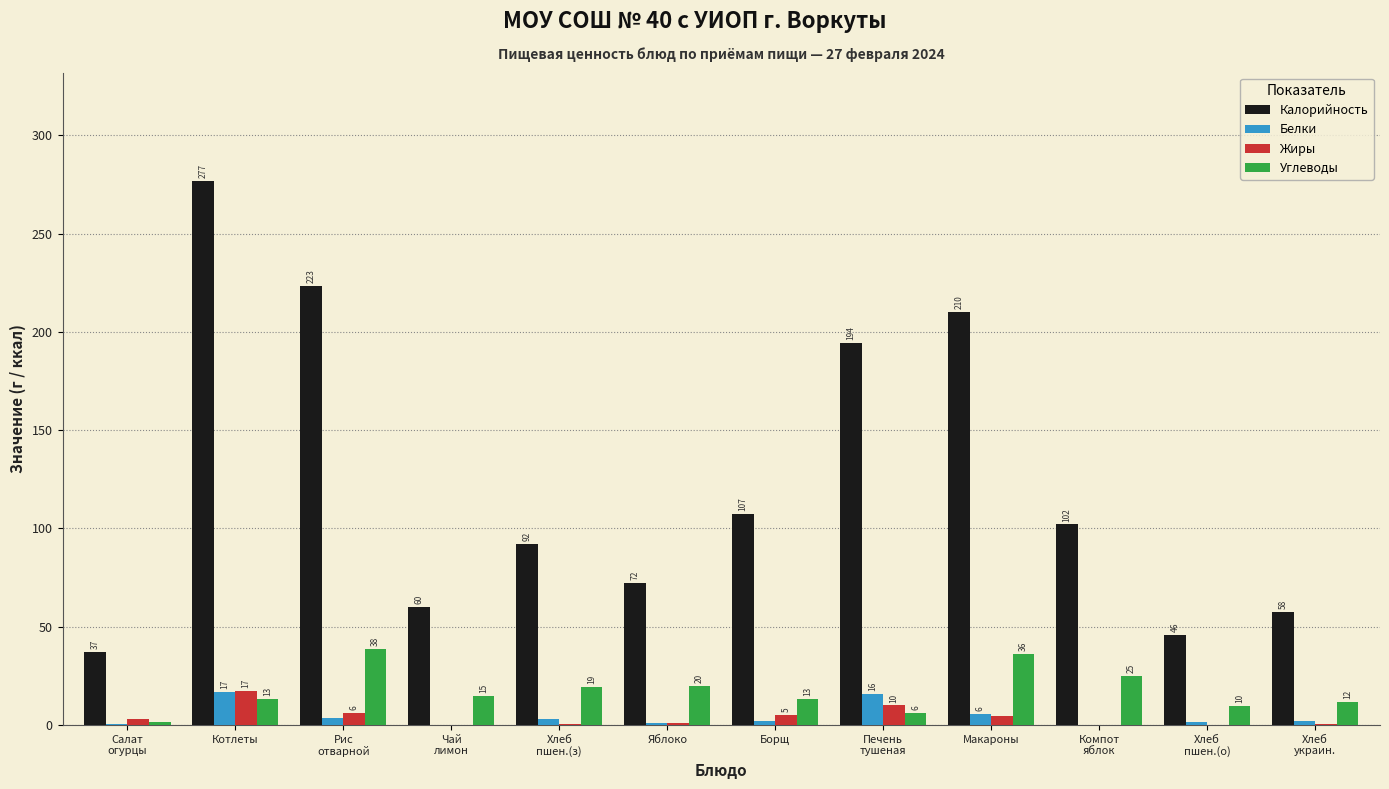

What are all the series names shown in the legend?

Калорийность, Белки, Жиры, Углеводы